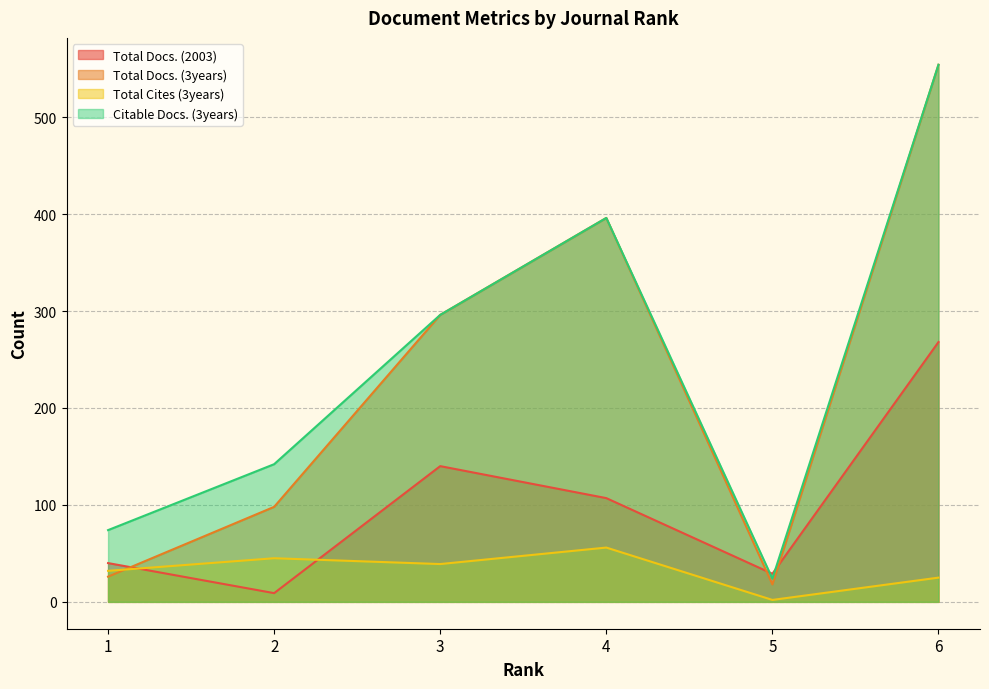

What is the spread (max minus min) of values at 6?

529